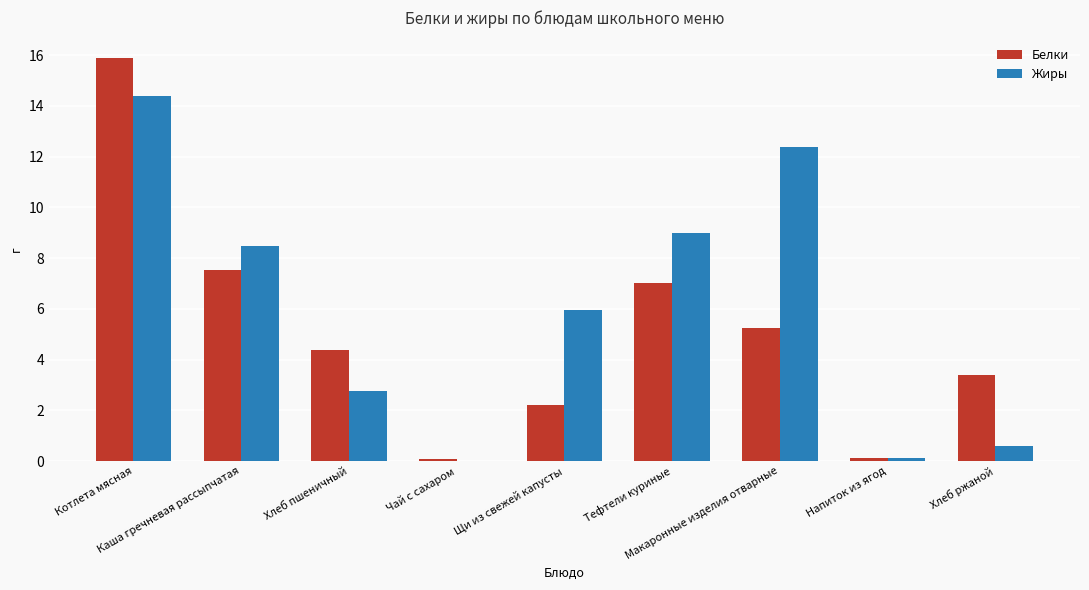

What is the maximum value shown in the chart?

15.9